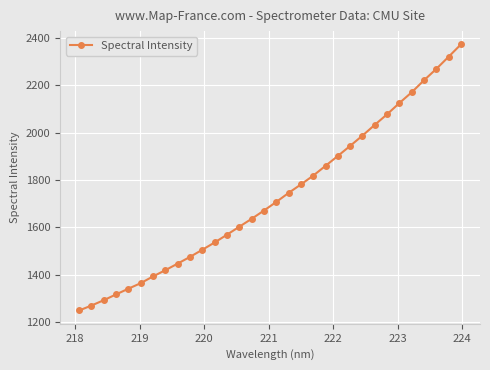

What is the smallest value displayed?

1248.8